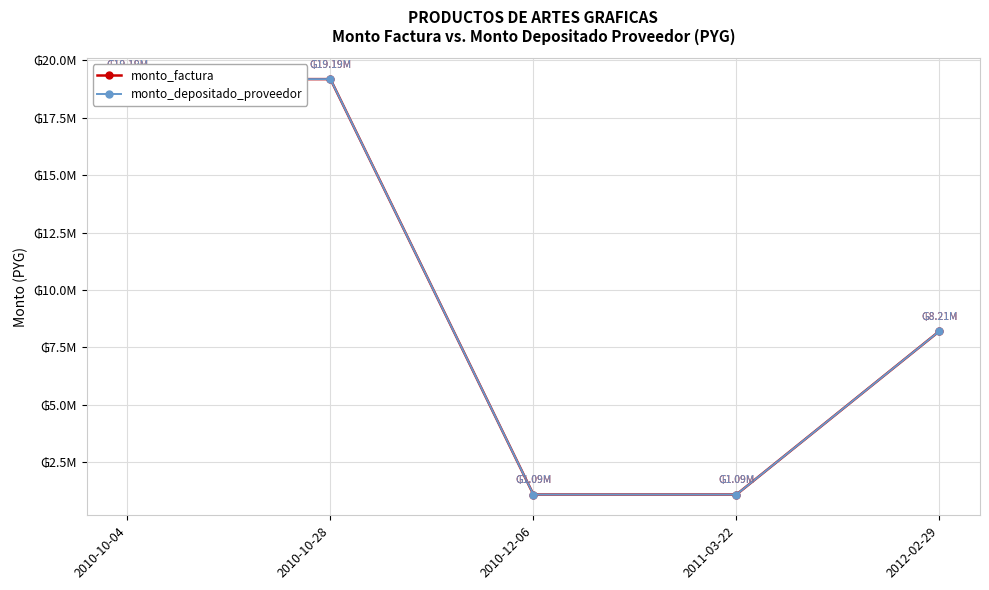

At which category is the sum across all series the highest?

2010-10-04